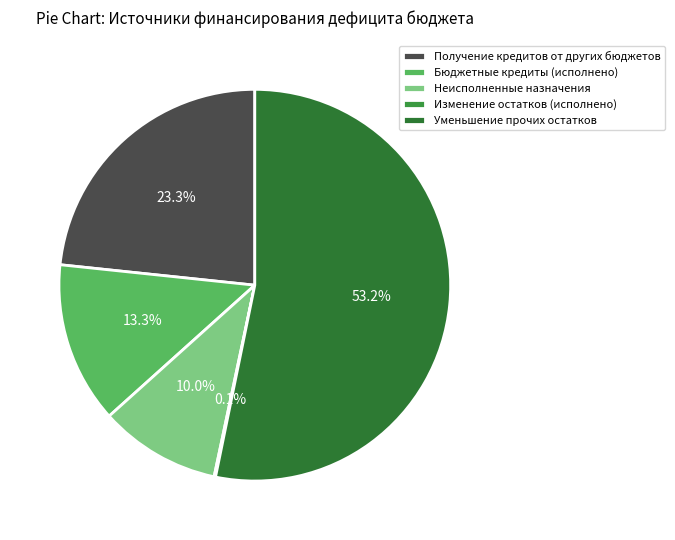

Is it true that Уменьшение прочих остатков is 62% of the pie?

False